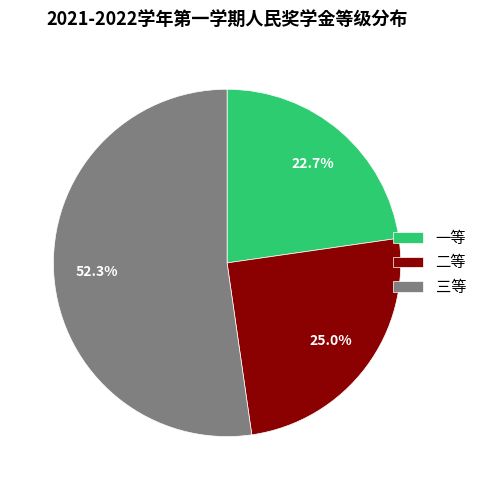

Which category has the smallest portion of the pie?

一等